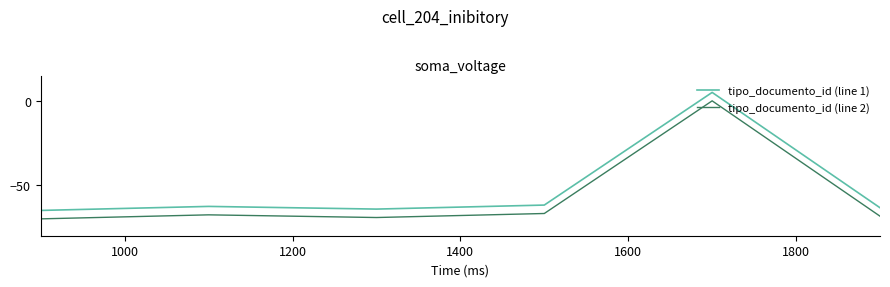

How many interior local peaks does the tipo_documento_id (line 2) series have?

2